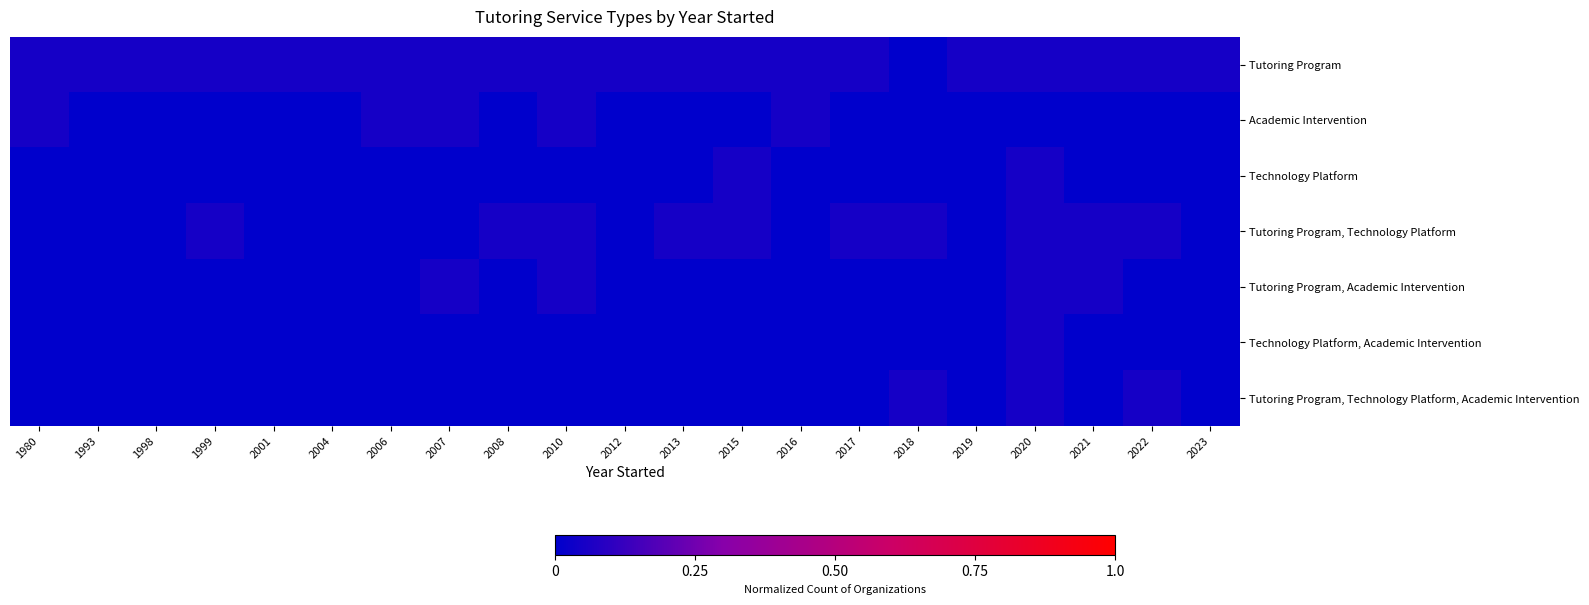

Between 2004 and 2008, which series saw the biggest shift?

Tutoring Program, Technology Platform